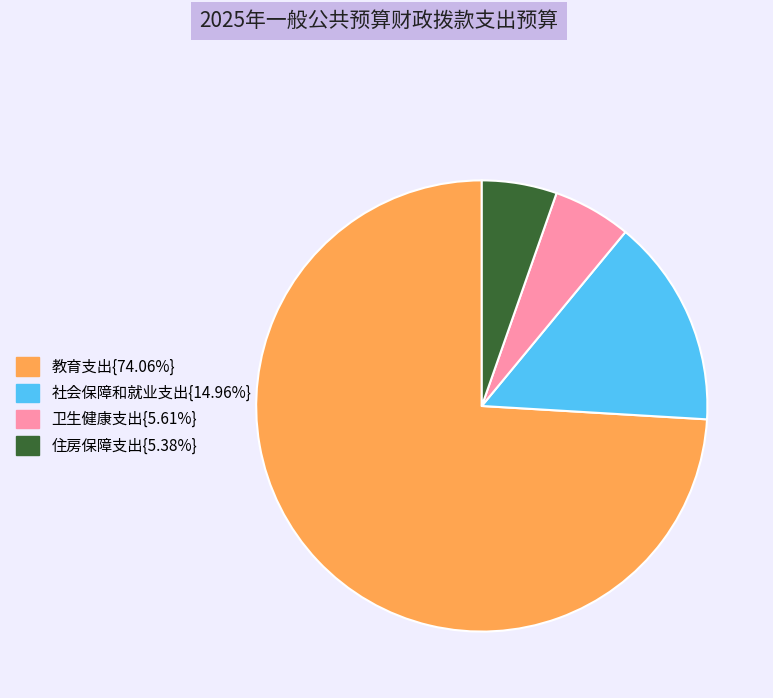

Which slice represents more than half of the pie?

教育支出